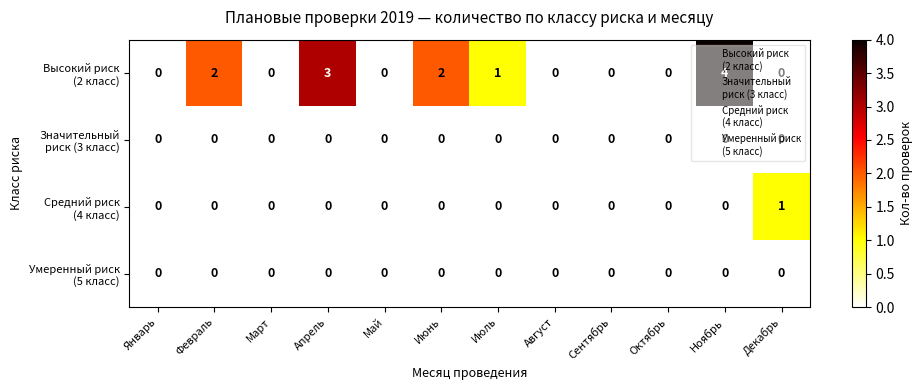

At which category is the sum across all series the highest?

Ноябрь